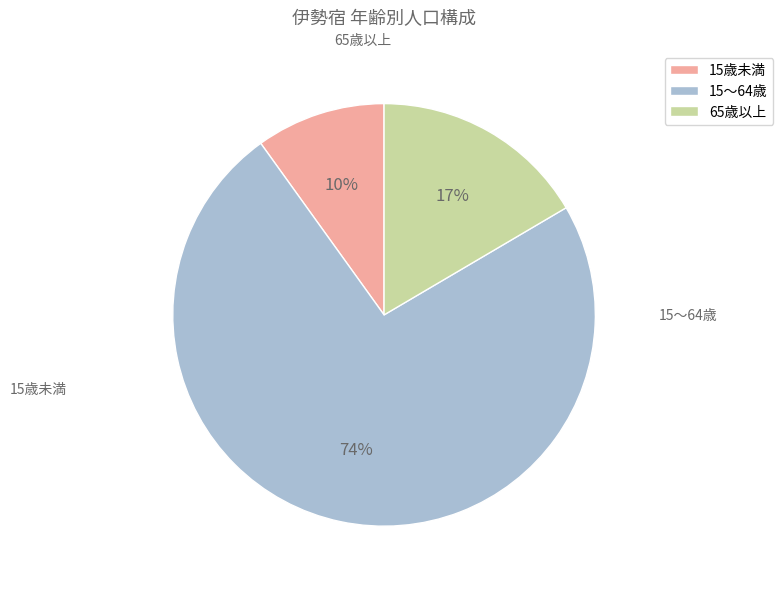

The 15～64歳 slice represents 74% of the pie. True or false?

True